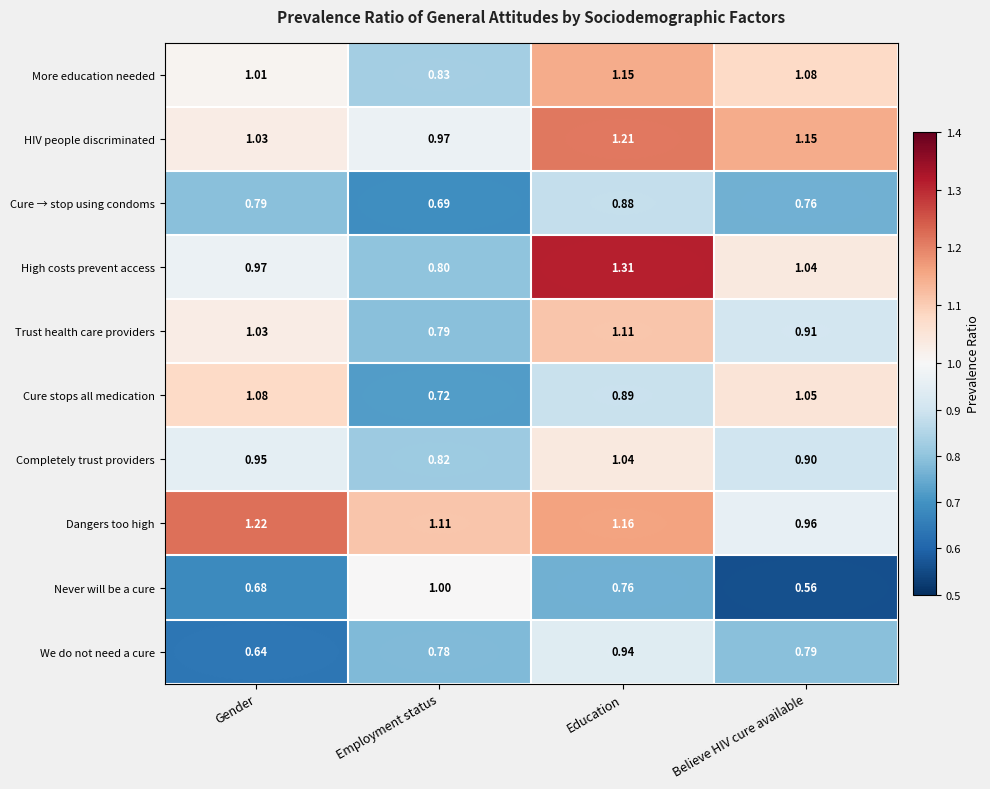

Which series changed the most between Gender and Education?

High costs prevent access